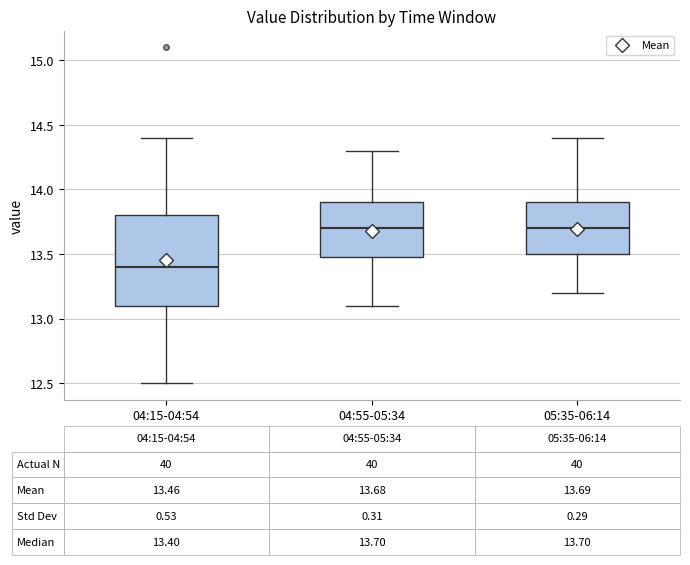

Which box is the tallest, from its lower edge to its upper edge?

04:15-04:54